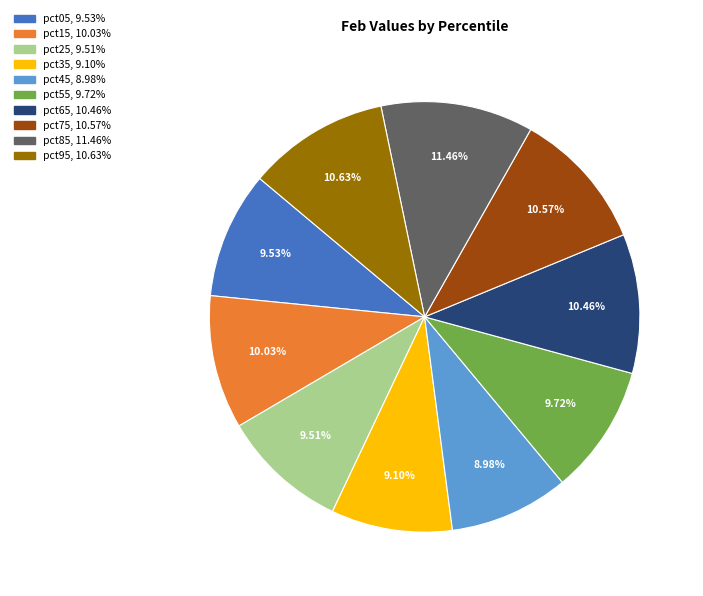

Is it true that pct45 is 1% of the pie?

False